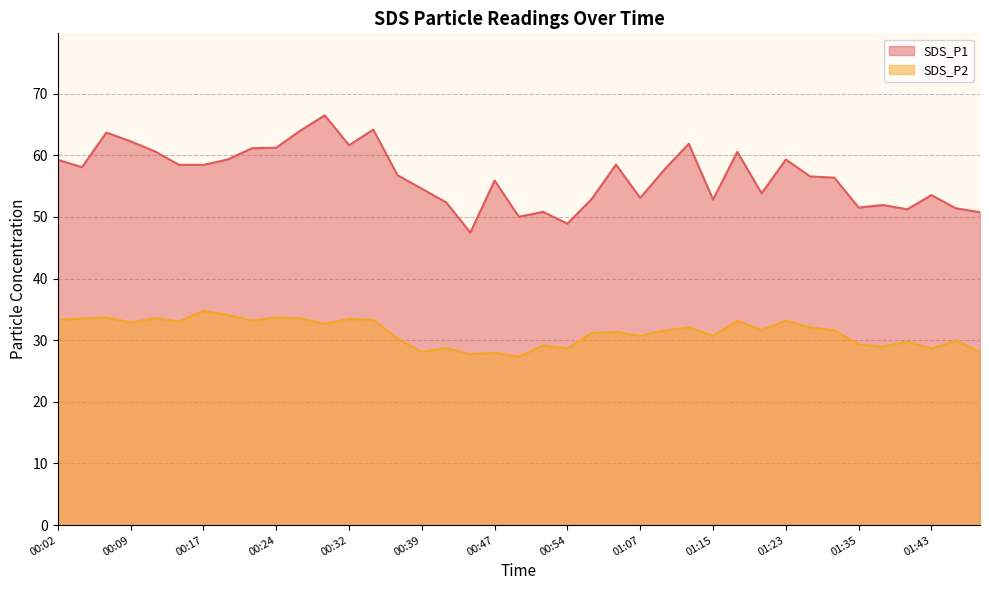

What is the spread (max minus min) of values at 00:17?

23.7